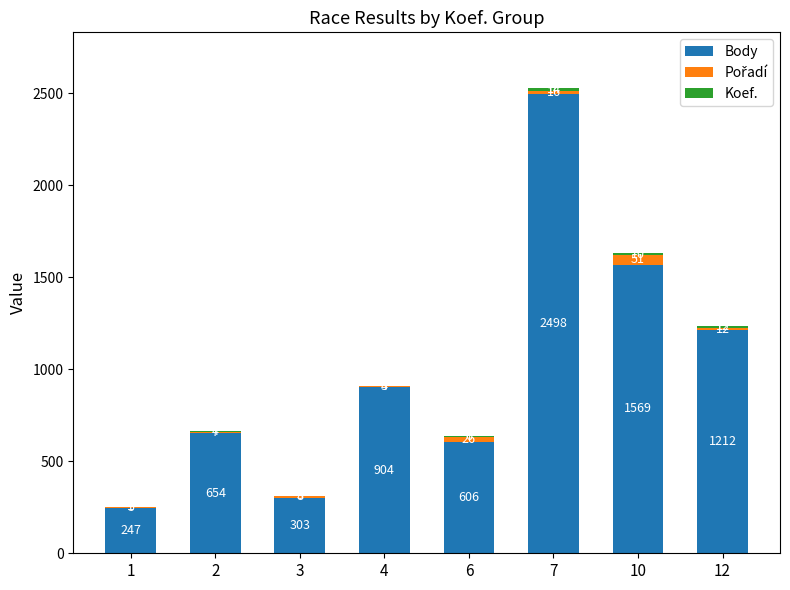

Does the chart contain stacked bars?

Yes